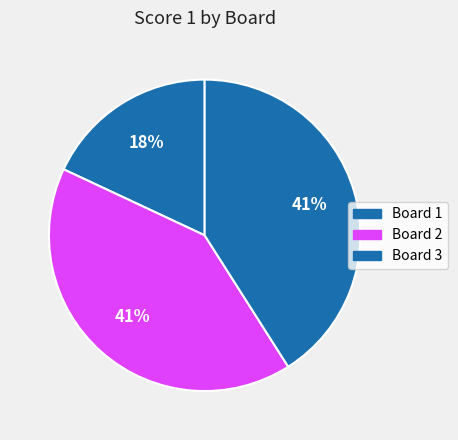

To the nearest percent, what portion does Board 1 represent?

18%